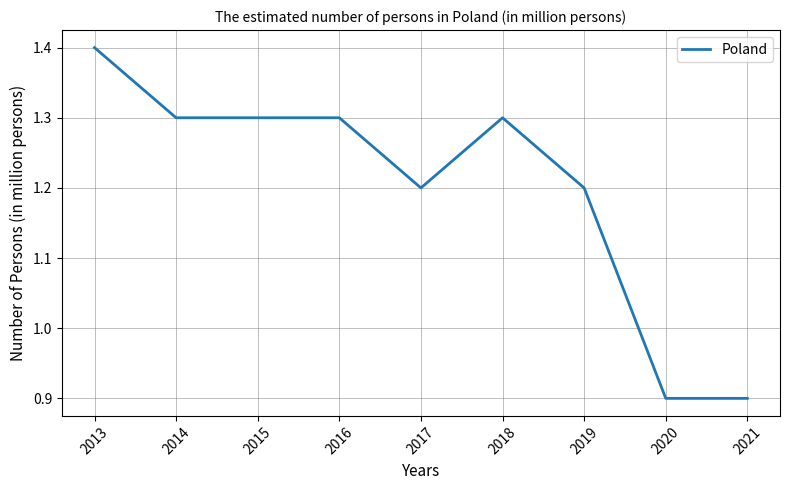

At which category does the chart reach its peak across all series?

2013